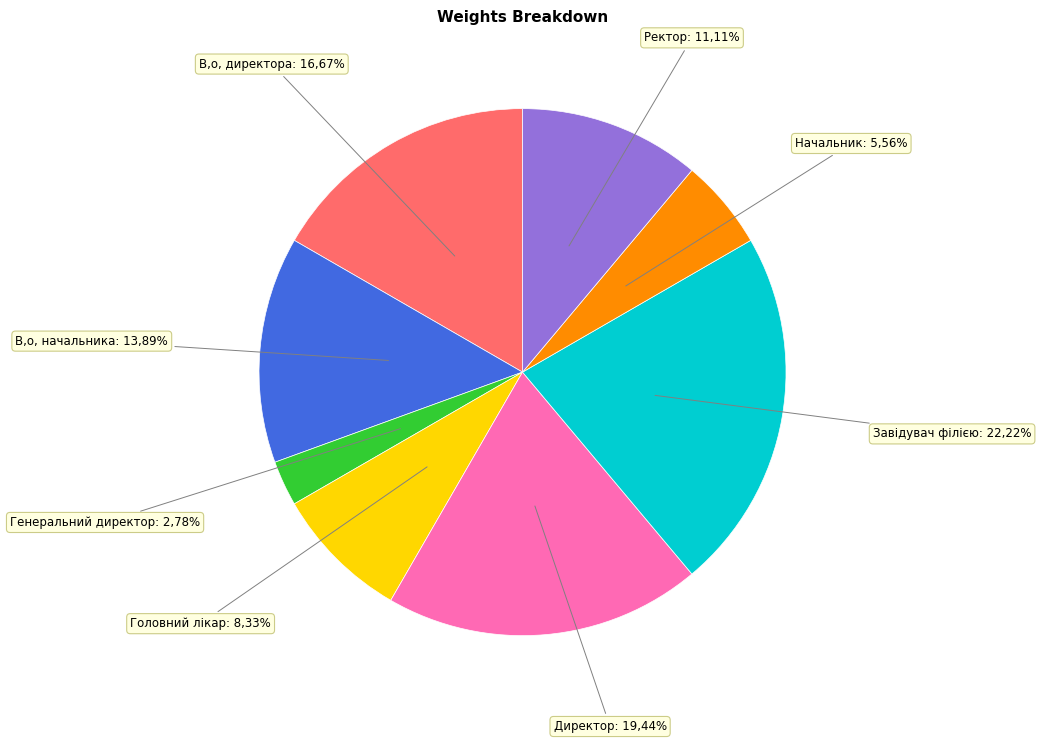

Which slice is the largest?

Завідувач філією